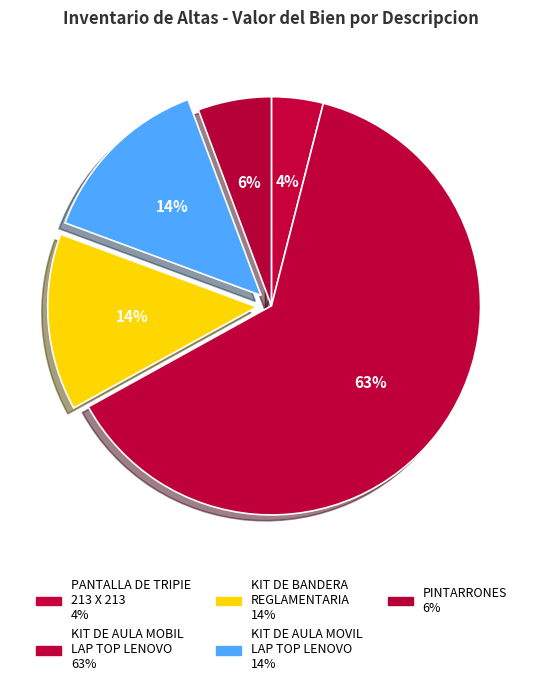

To the nearest percent, what is the average slice percentage?

20%